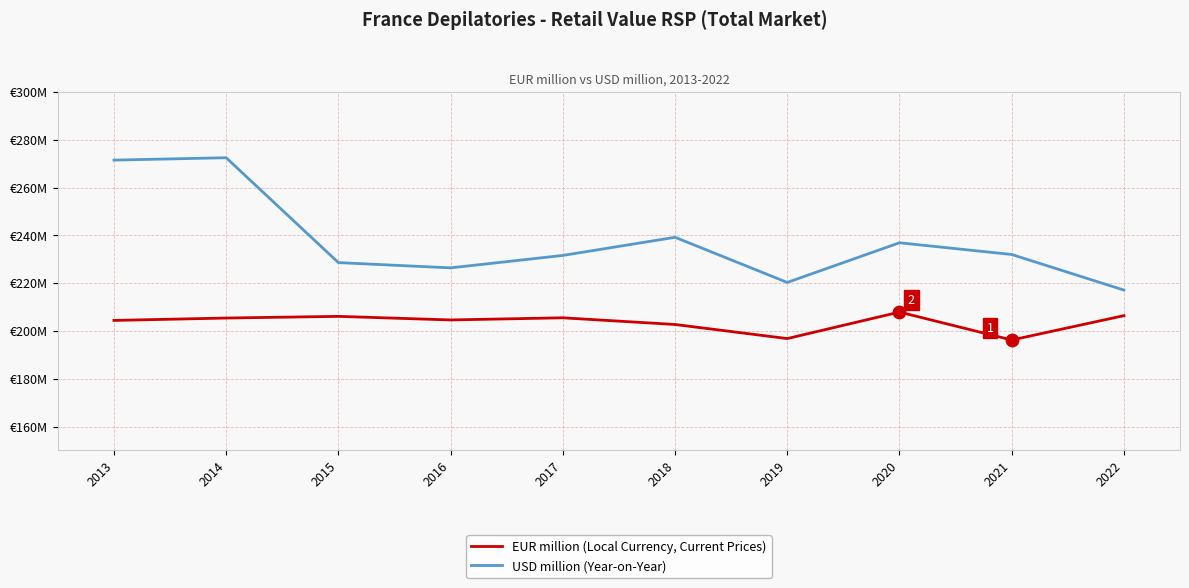

At how many categories does at least one series exceed 265?

2